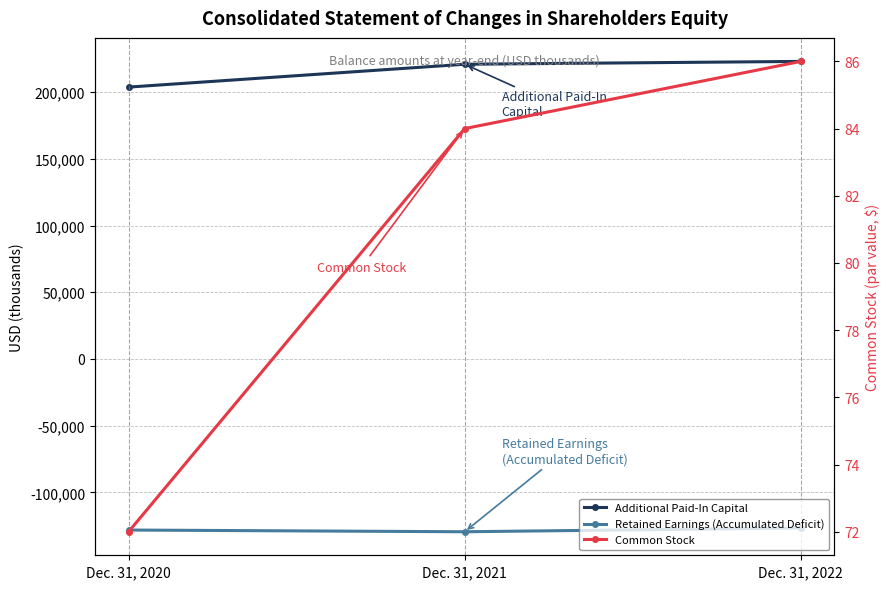

What is the value of the Retained Earnings (Accumulated Deficit) point at the 1st from the left?

-128286